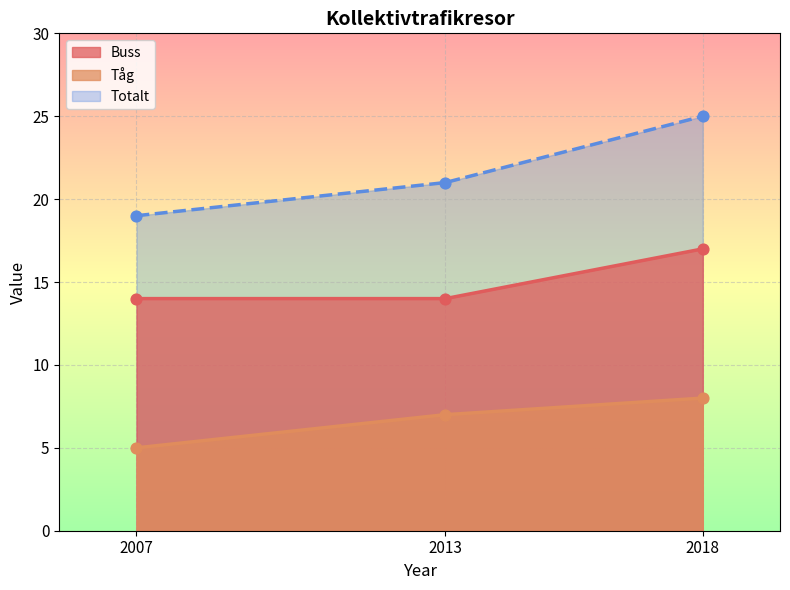

Is the value of Totalt at 2007 greater than the value of Tåg at 2013?

Yes